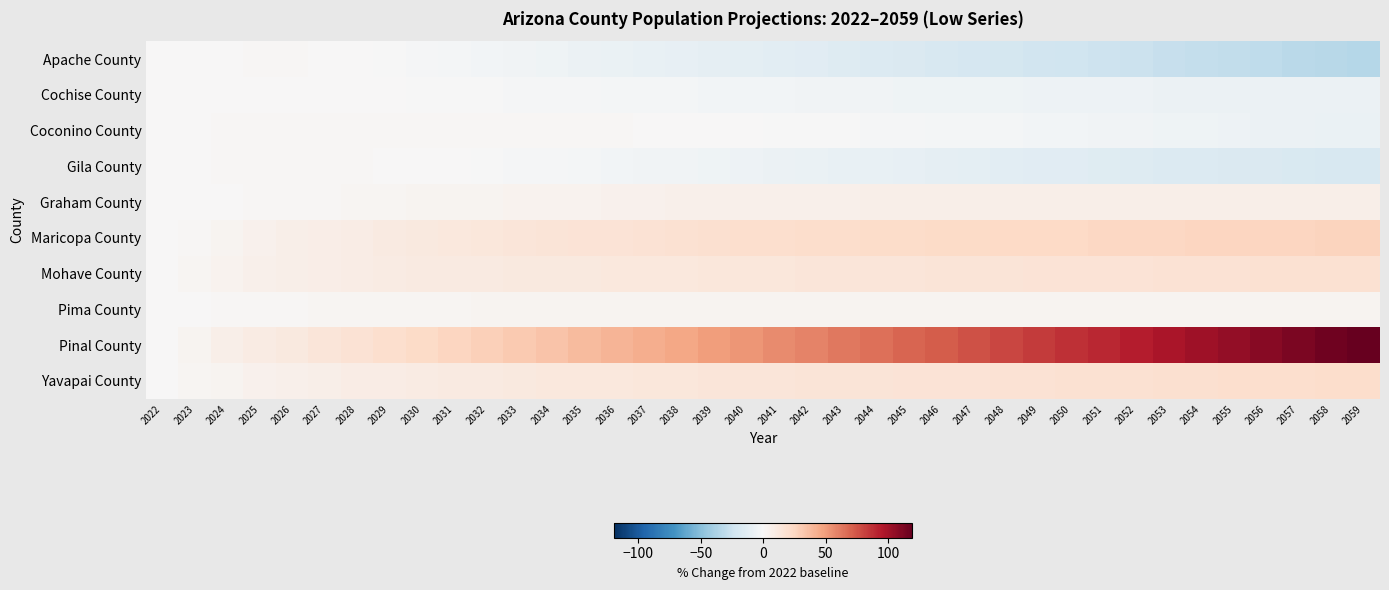

Which series changed the most between 2051 and 2055?

Pinal County